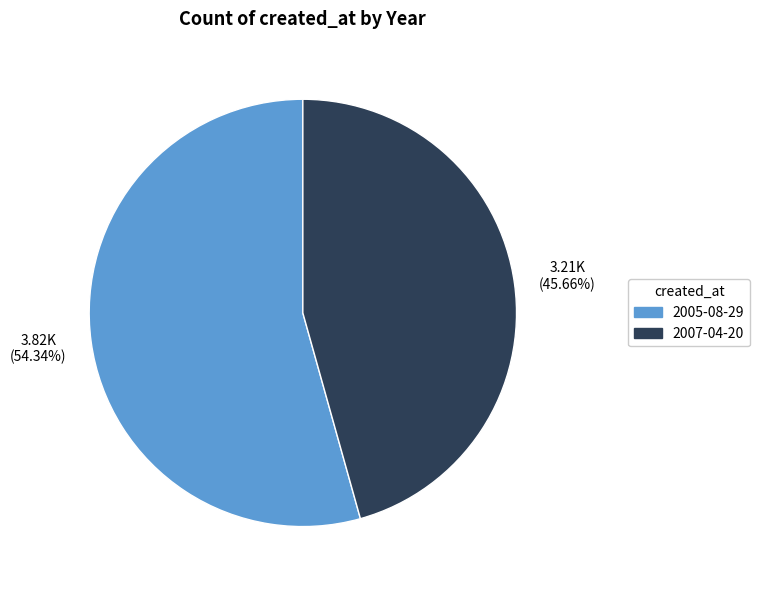

Which slice is the smallest?

2007-04-20